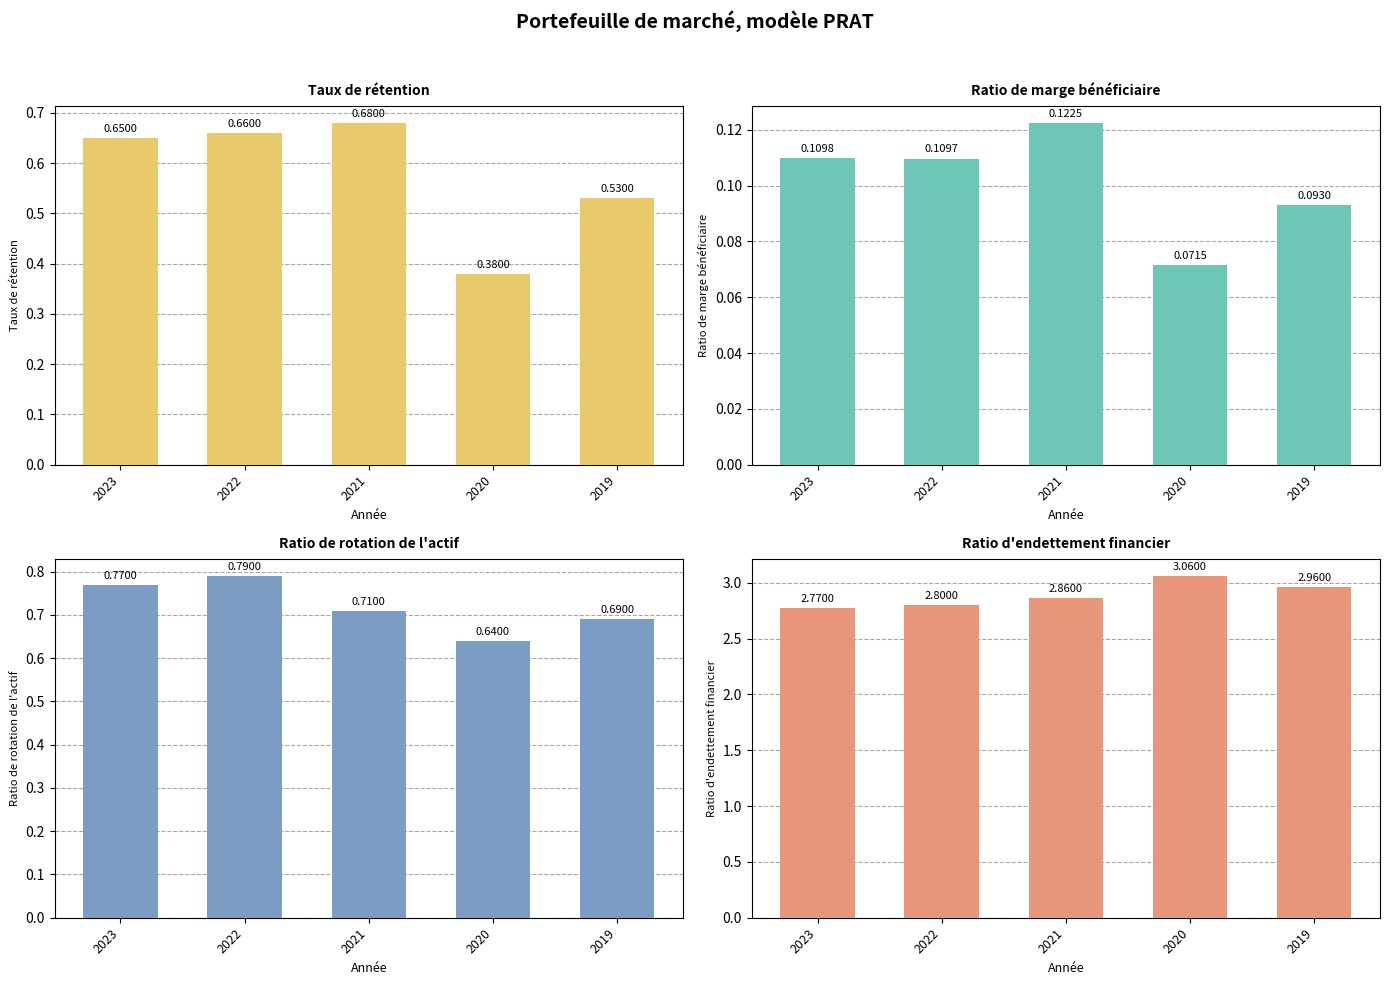

What is the value of the Taux de rétention bar at the 2nd from the left?

0.7